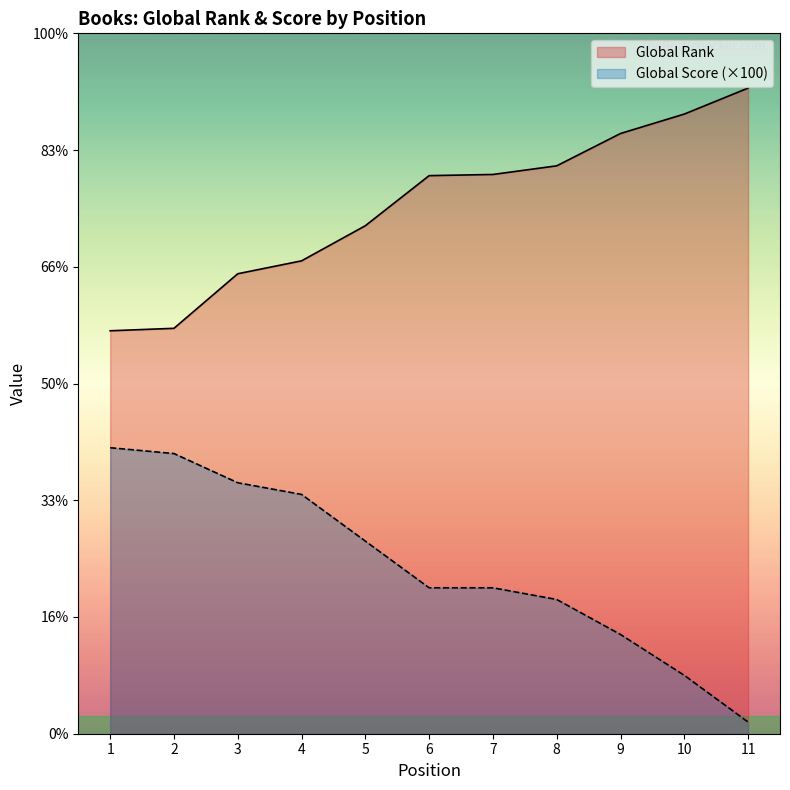

What is the sum of all Global Rank values?

99374